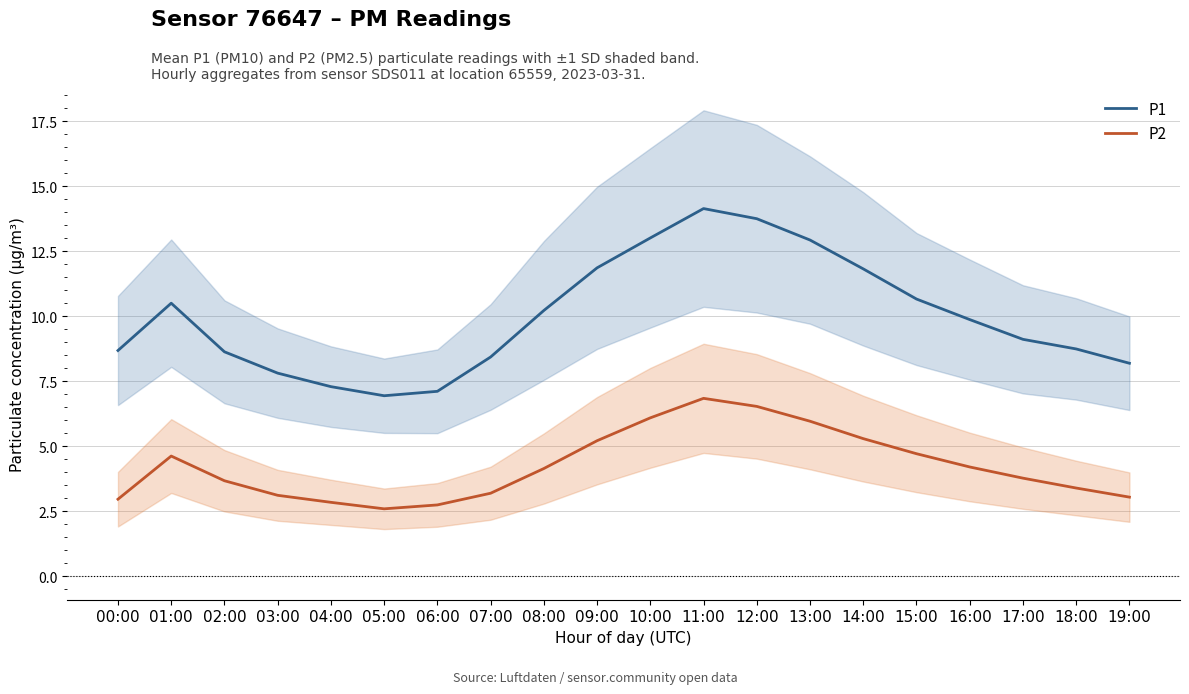

Reading right to left, transcribe all the data shown in this chart.

P1: 8.2	8.8	9.1	9.9	10.7	11.8	12.9	13.8	14.2	13.0	11.9	10.2	8.4	7.1	7.0	7.3	7.8	8.6	10.5	8.7
P2: 3.0	3.4	3.8	4.2	4.7	5.3	6.0	6.5	6.8	6.1	5.2	4.2	3.2	2.8	2.6	2.9	3.1	3.7	4.6	3.0